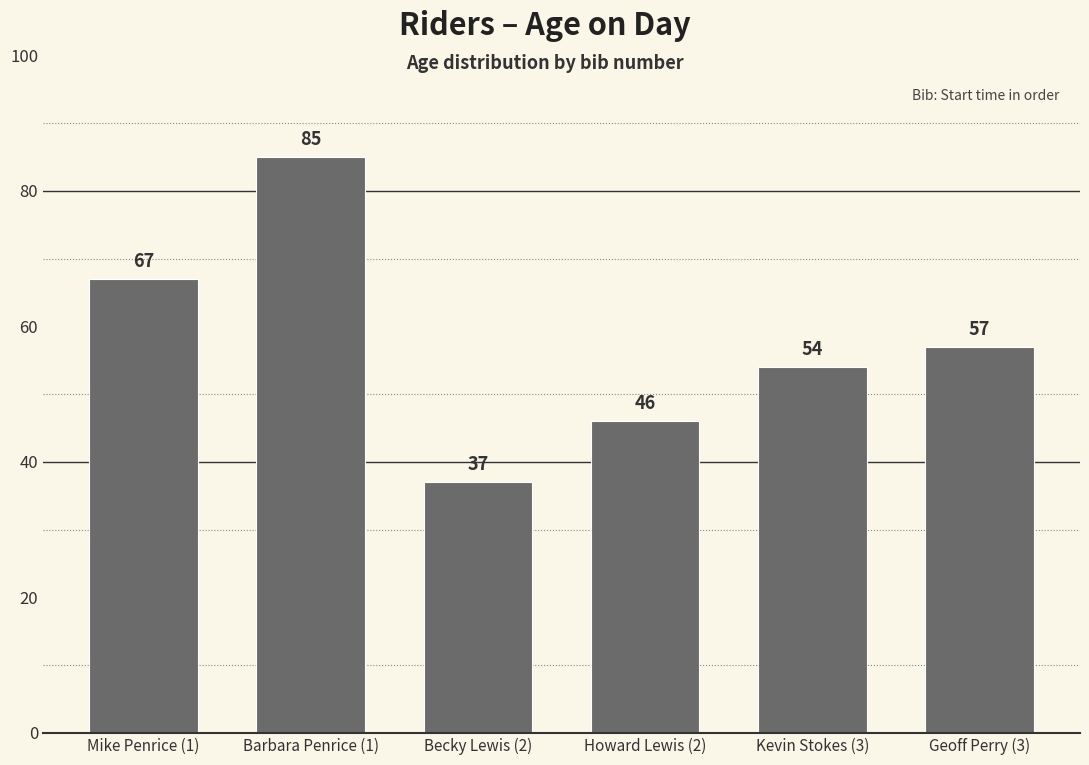

How many bars are there in total?

6